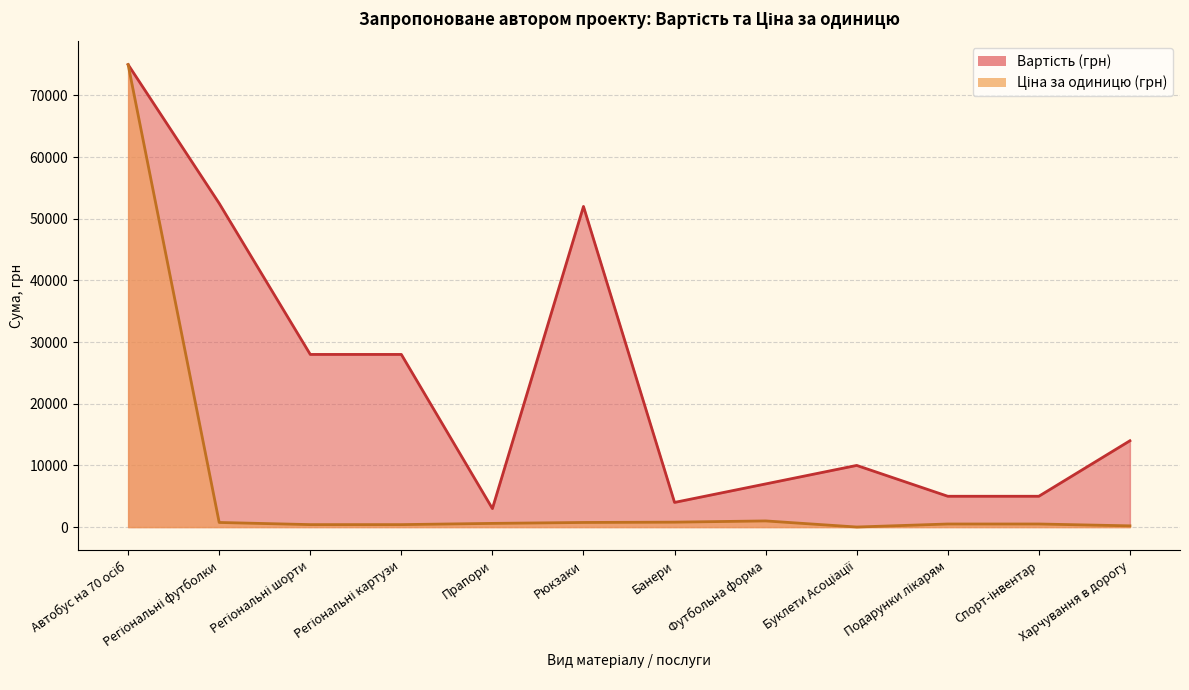

Is the value of Ціна за одиницю (грн) at Автобус на 70 осіб greater than the value of Вартість (грн) at Автобус на 70 осіб?

No